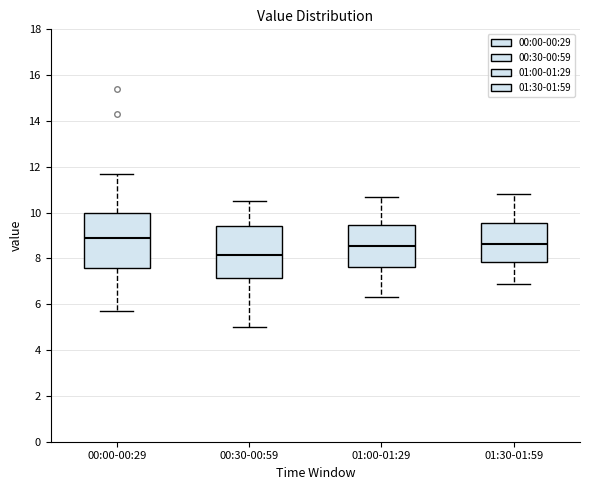

Which box has the highest median line?

00:00-00:29